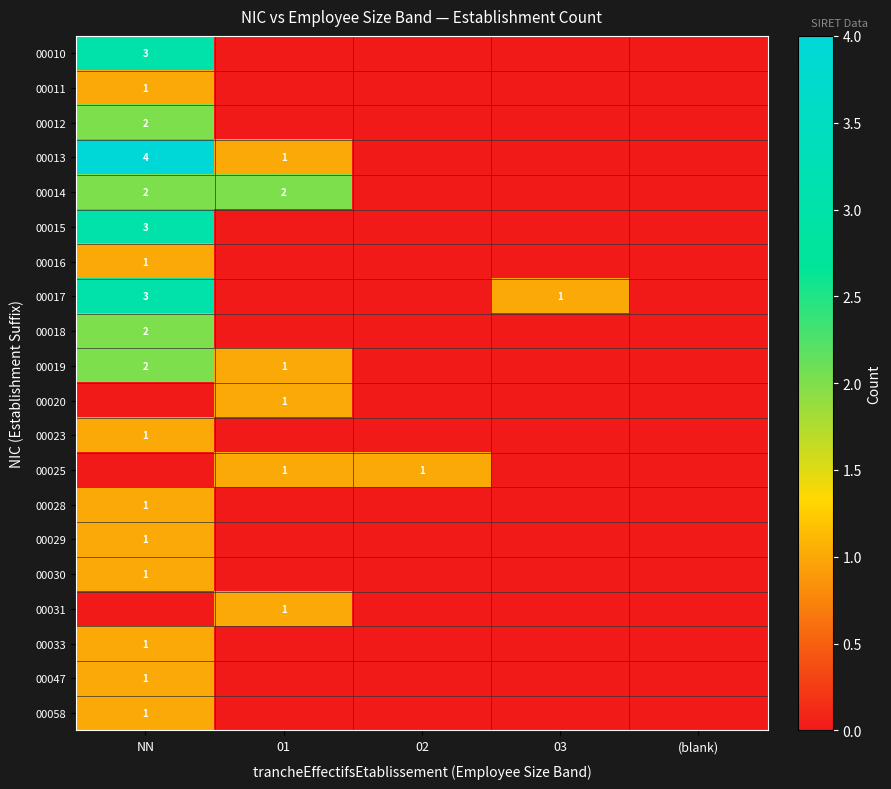

Is it true that 00028 equals 1 at NN?

True